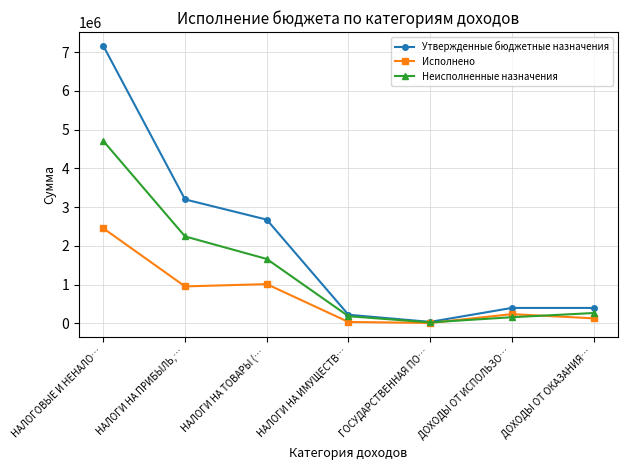

What is the label of the 1st point from the left?

НАЛОГОВЫЕ И НЕНАЛО…